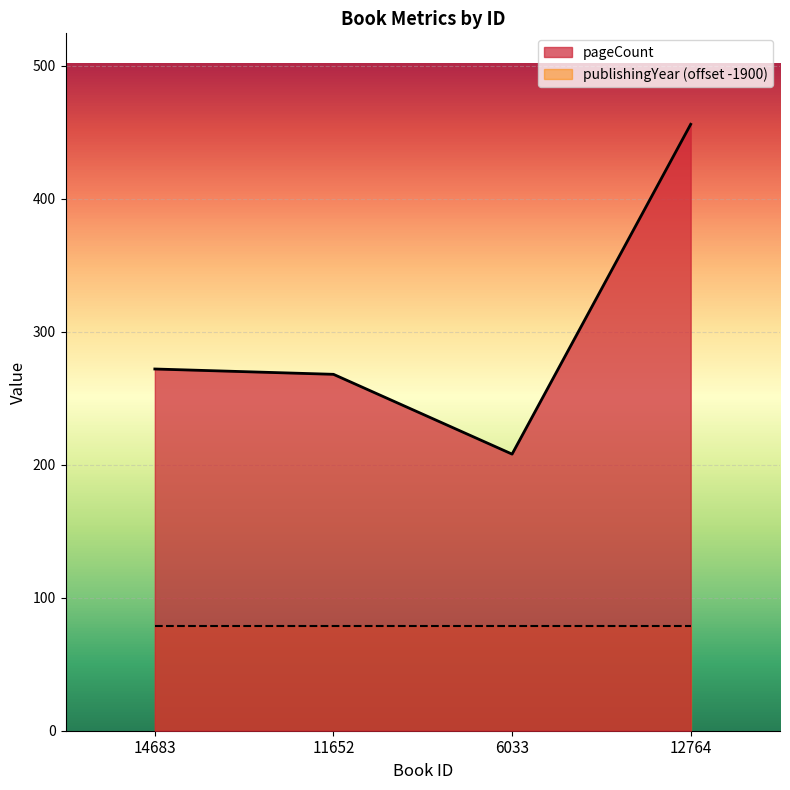

The chart shows a value of 268 at 11652. True or false?

True